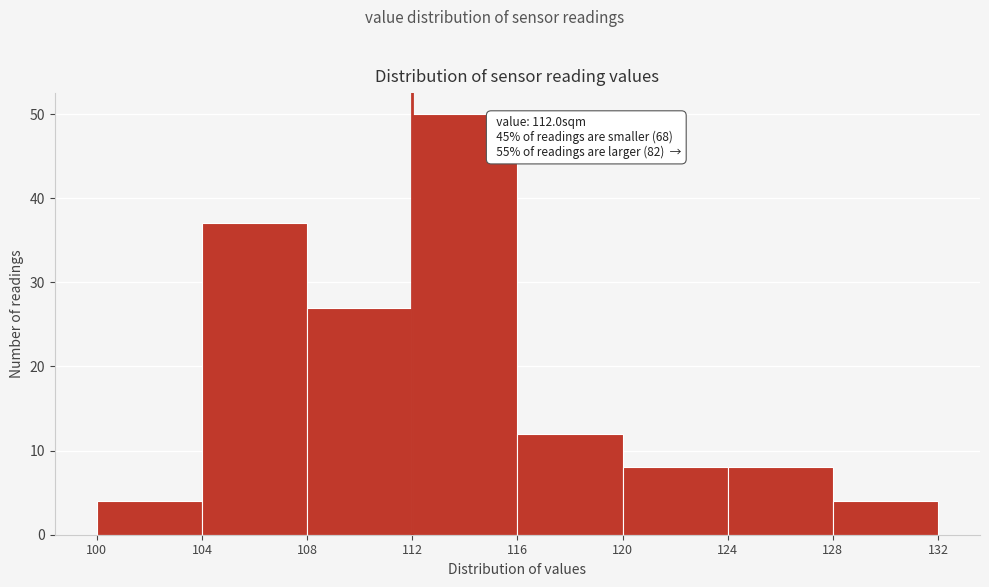

Which range on the x-axis has the tallest bar?

112 to 116